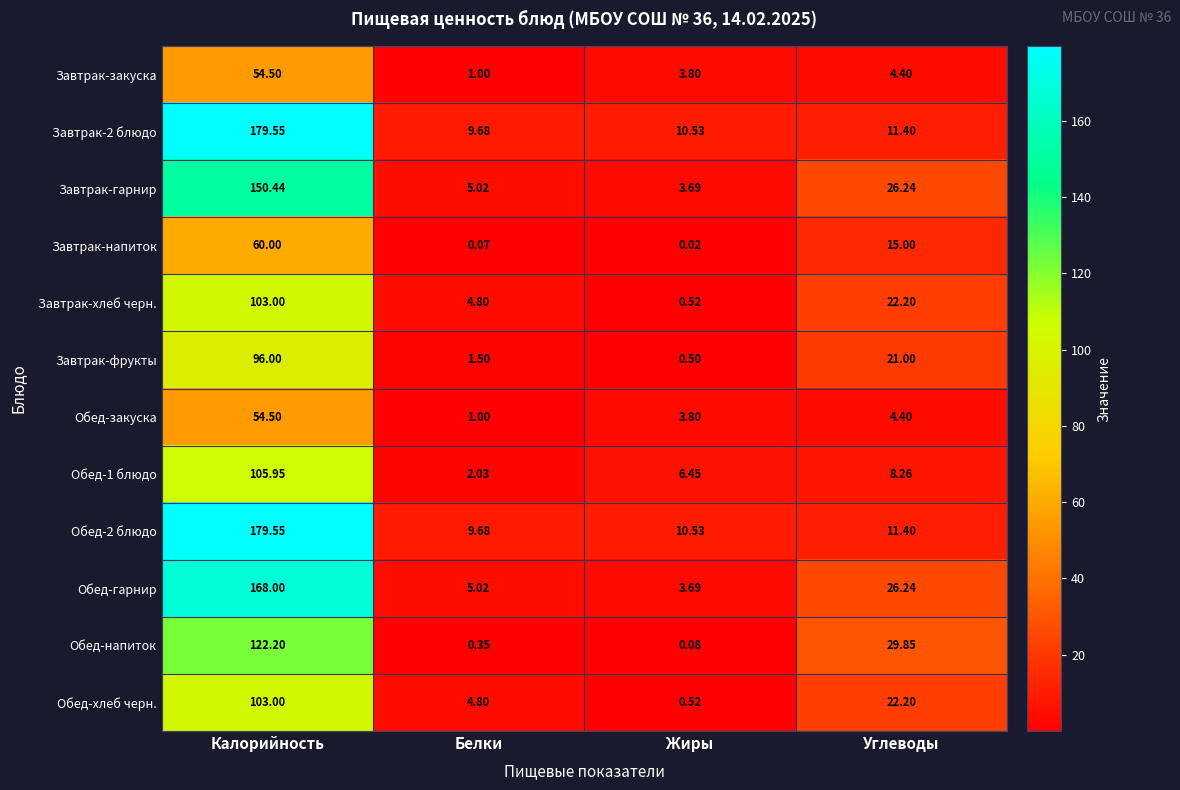

Is the value of Завтрак-2 блюдо at Жиры greater than the value of Обед-1 блюдо at Белки?

Yes